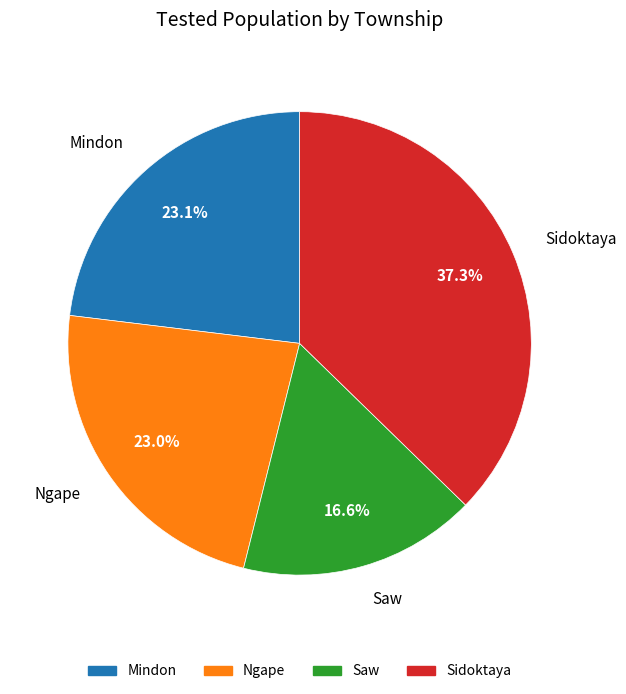

Approximately how many times larger is the value at Mindon compared to Sidoktaya?

0.6